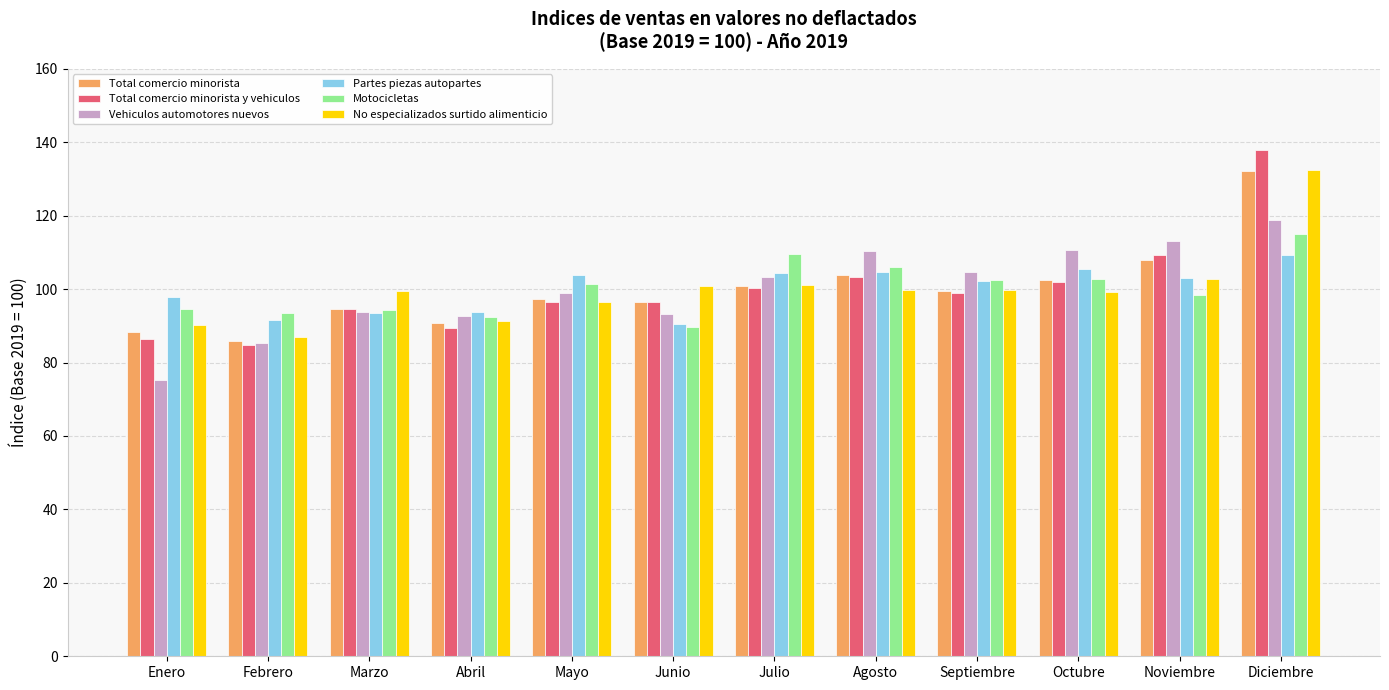

Which series changed the most between Marzo and Noviembre?

Vehiculos automotores nuevos